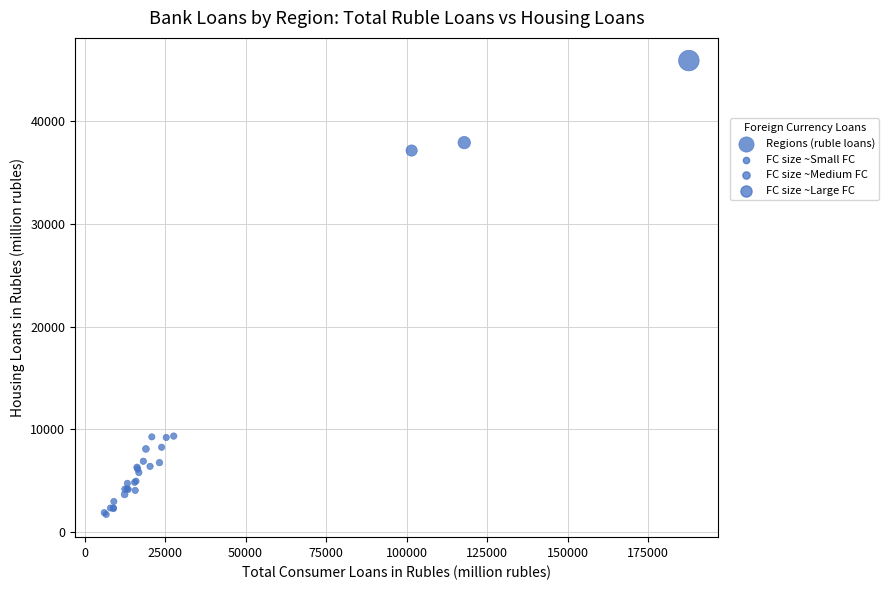

What Y value in the scatter plot is closest to 23799?

37134.4